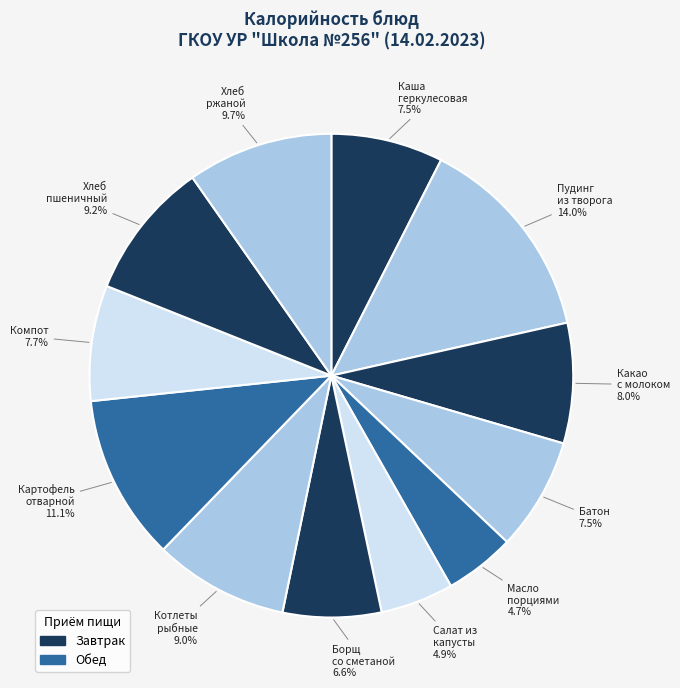

Which slice is the smallest?

Масло порциями